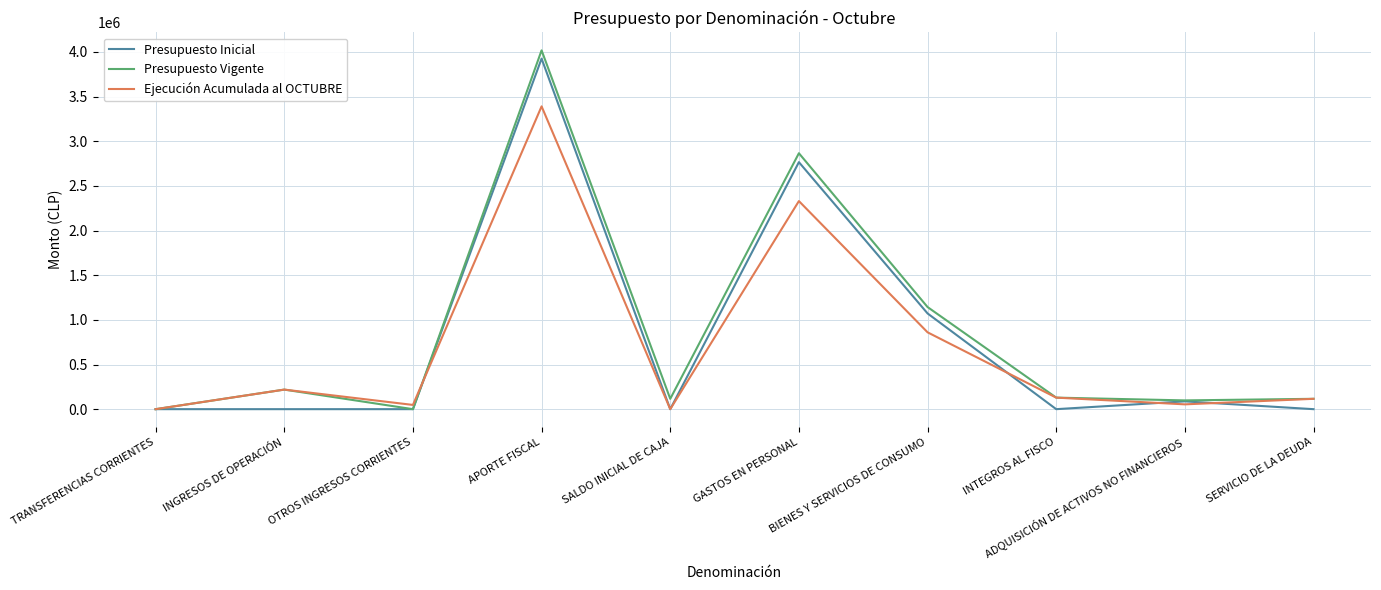

At how many categories does at least one series exceed 3397328?

1